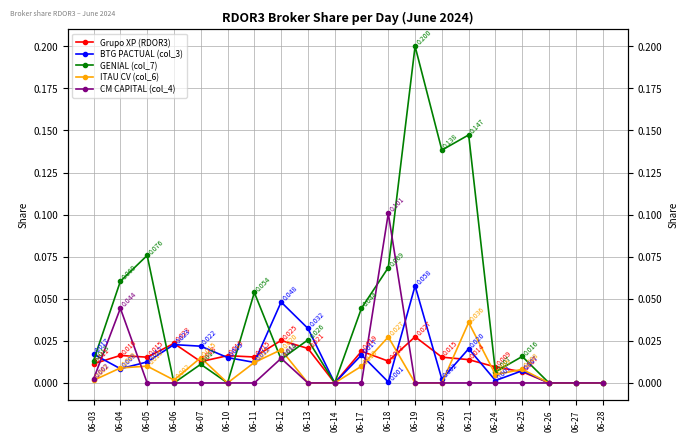

How many values in Grupo XP (RDOR3) are above zero?

16